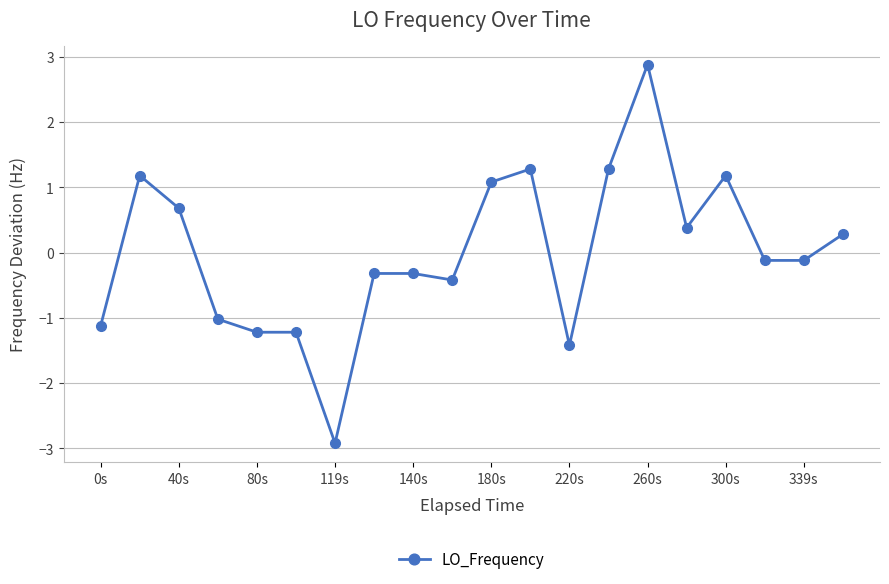

True or false: the data has more than 2 interior local peaks.

True